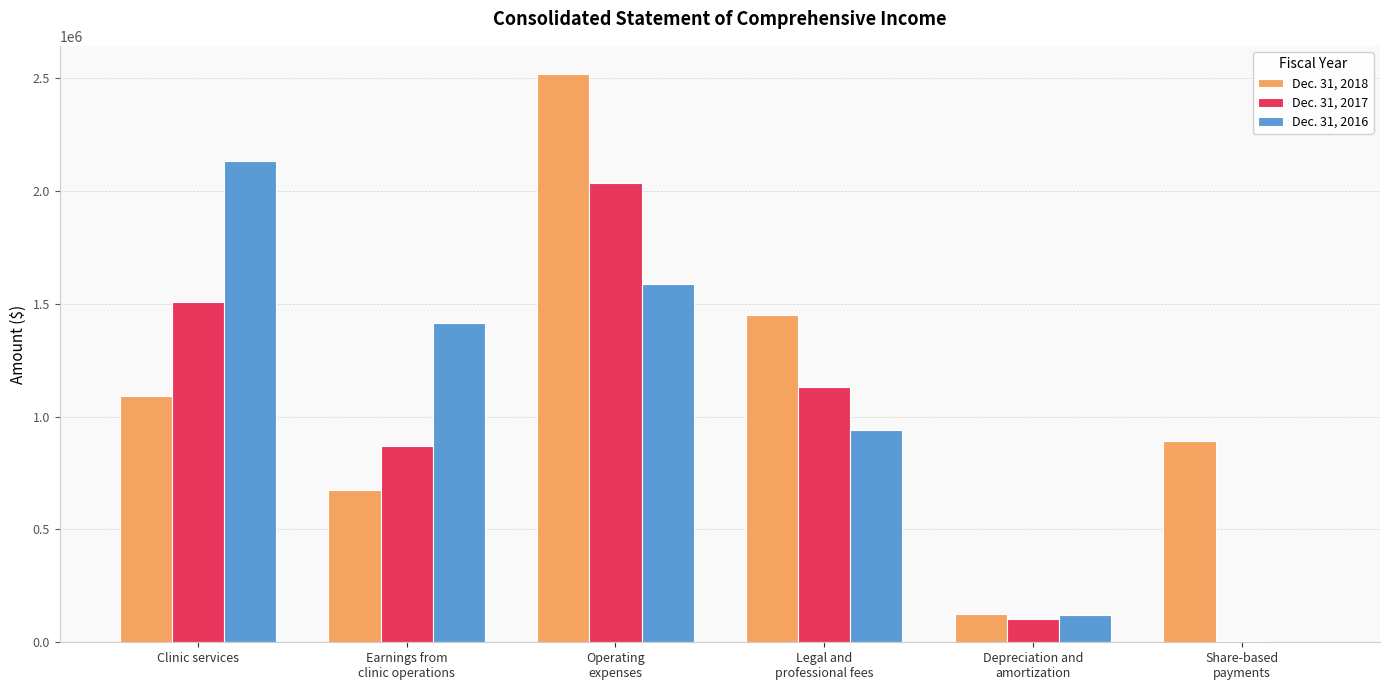

The value of Dec. 31, 2018 at Depreciation and
amortization is 31525. True or false?

False